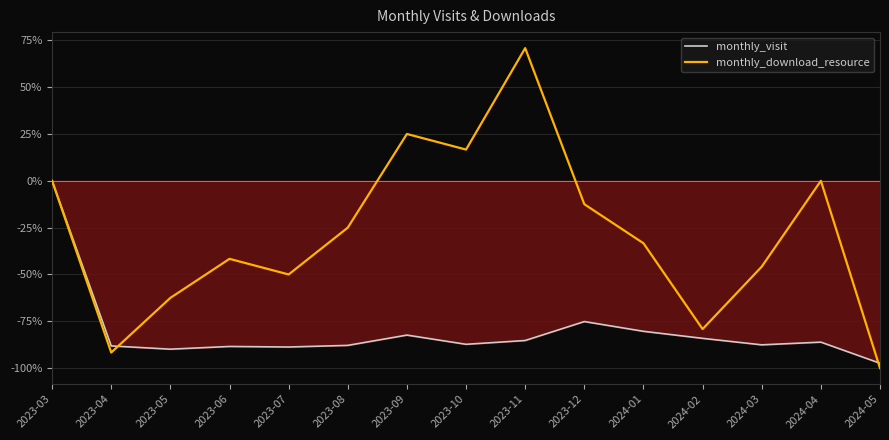

How many interior local peaks does the monthly_download_resource series have?

4